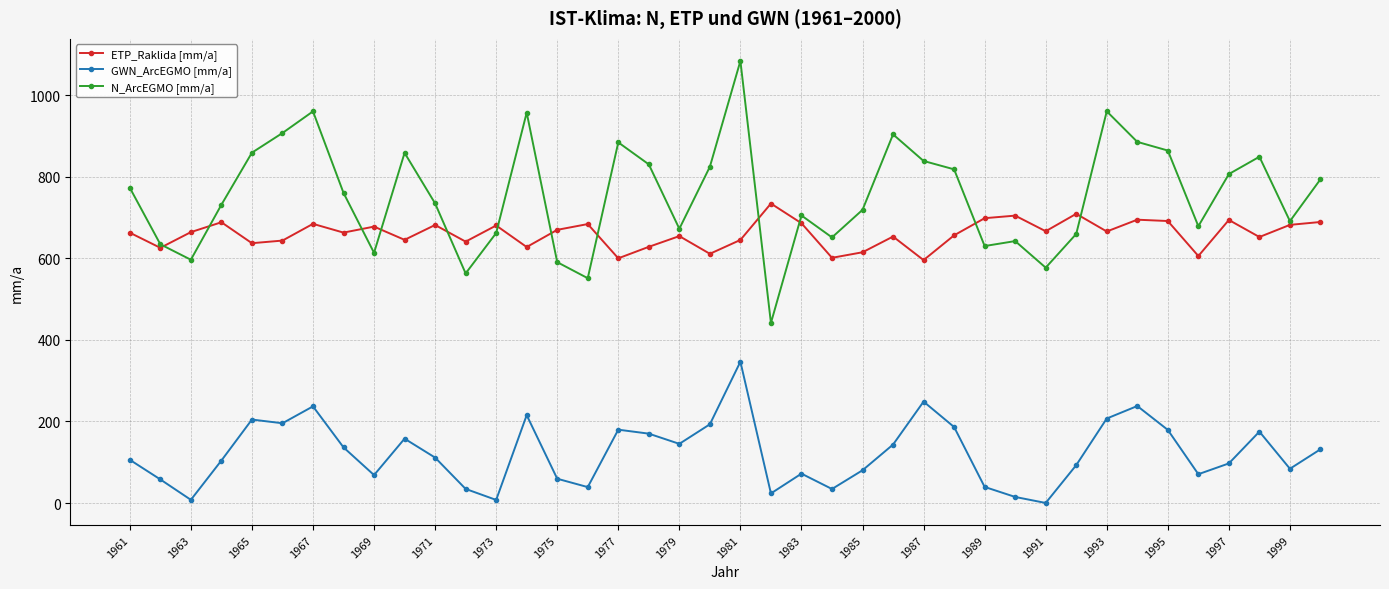

True or false: N_ArcEGMO [mm/a] has more than 0 interior local peaks.

True